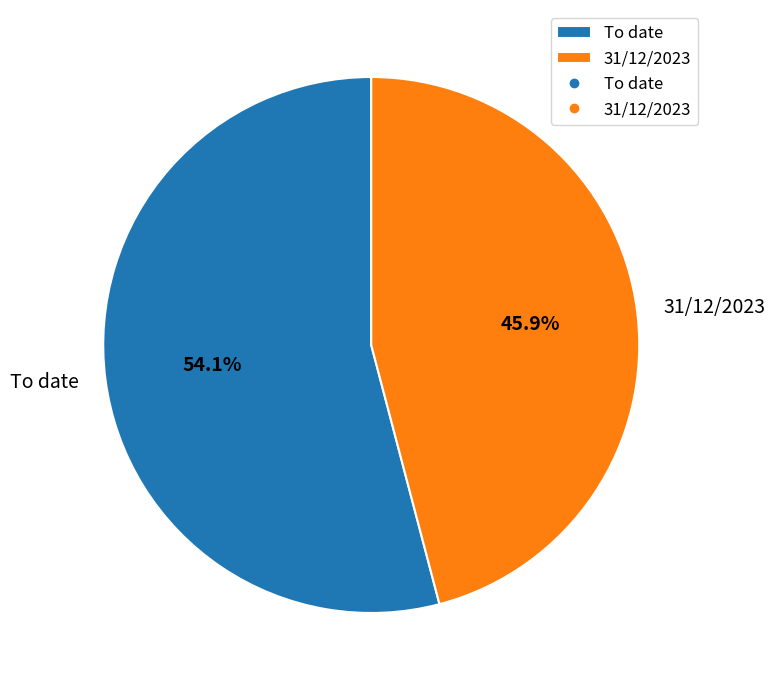

Is 31/12/2023 the majority of the pie?

No